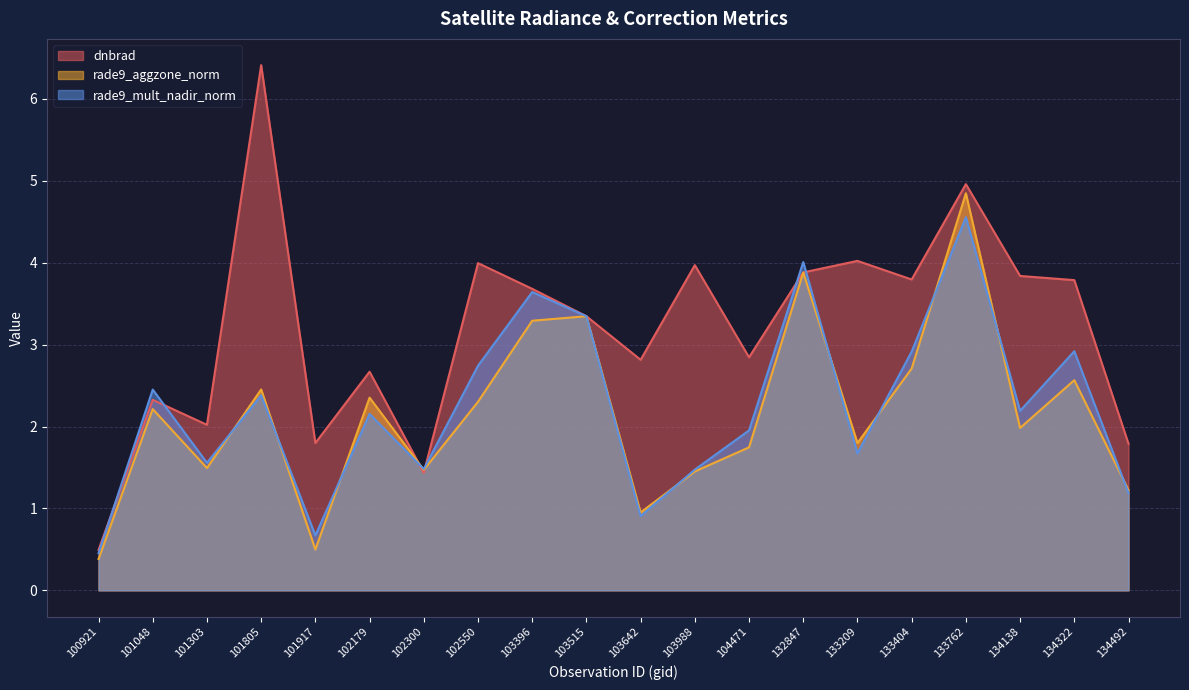

Does the chart have visible grid lines?

Yes